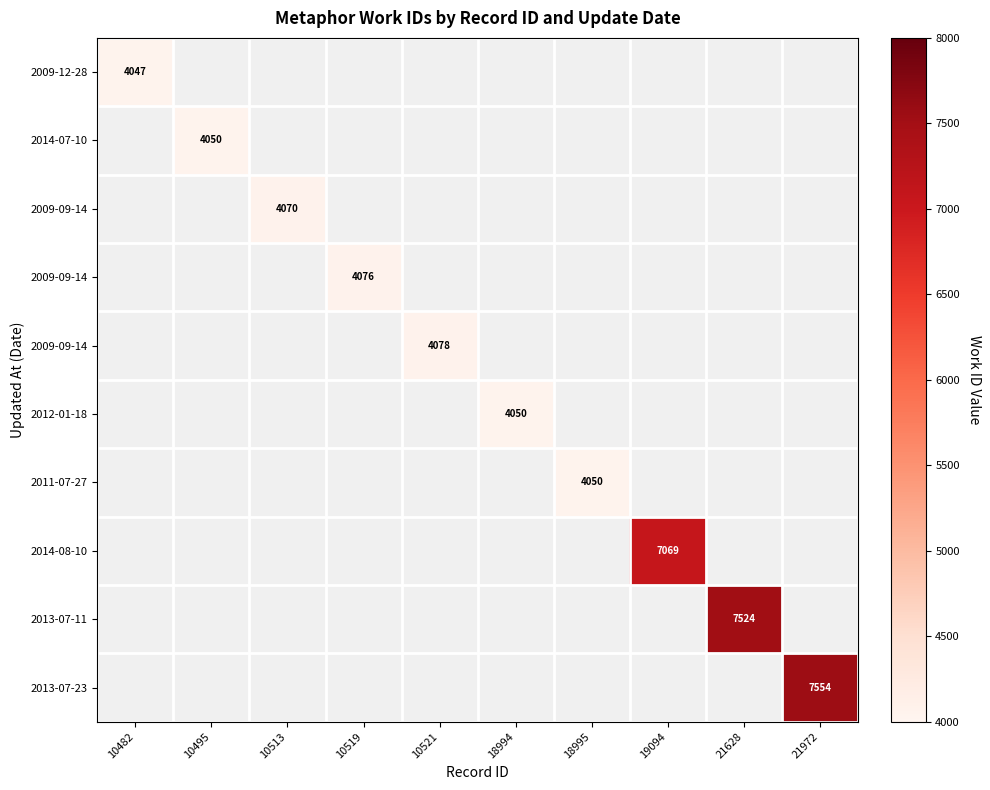

Which has a higher value, 18994 or 21972?

21972